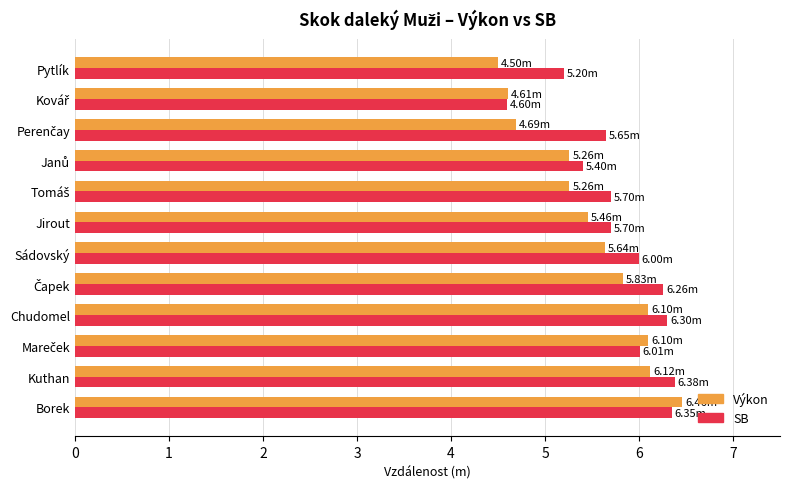

At which label is SB closest to 5?

Pytlík